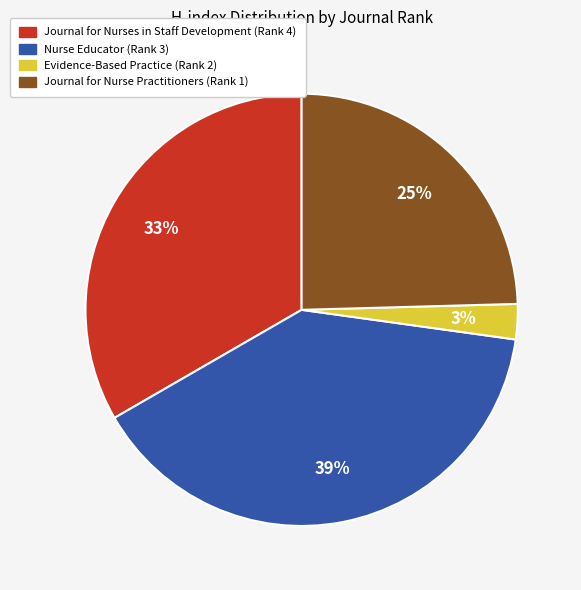

Is it true that Journal for Nurse Practitioners (Rank 1) is 19% of the pie?

False